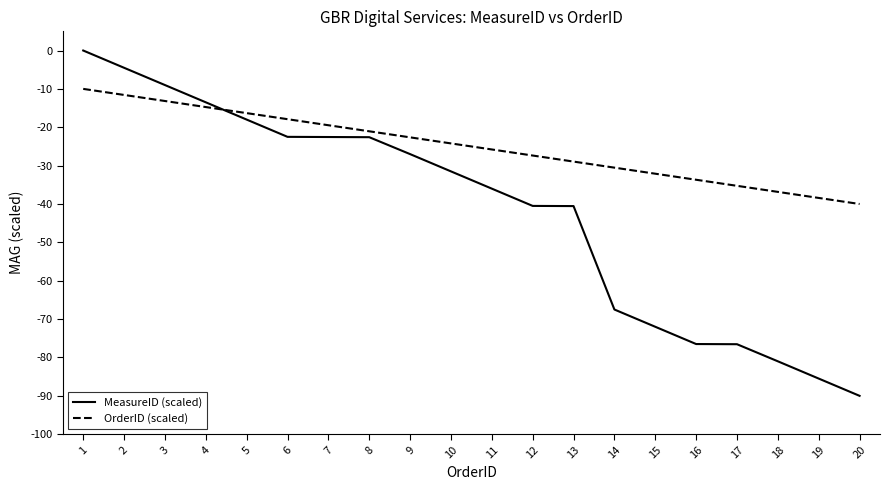

The MeasureID (scaled) series shows -9.0 at 3. True or false?

True